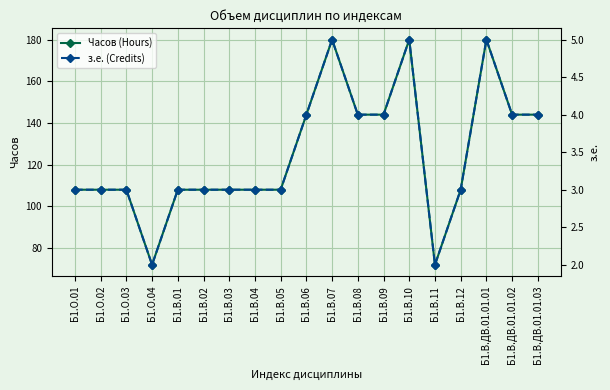

What is the sum of all з.е. (Credits) values?

66